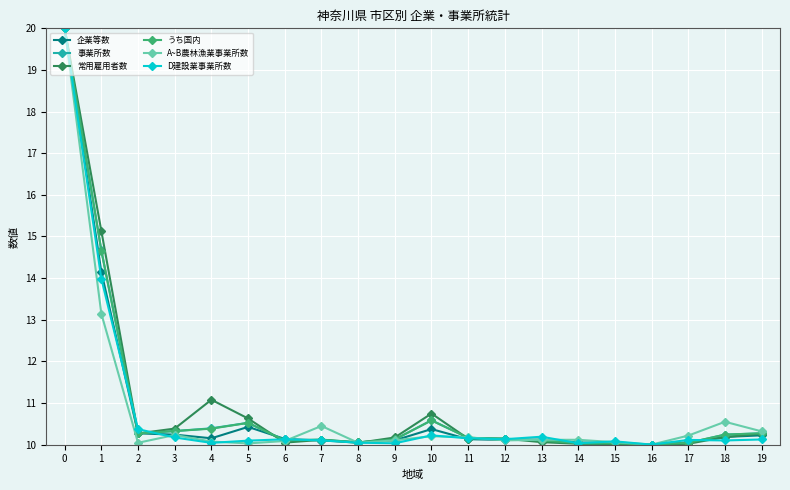

Is this an area chart (filled region under the line)?

No